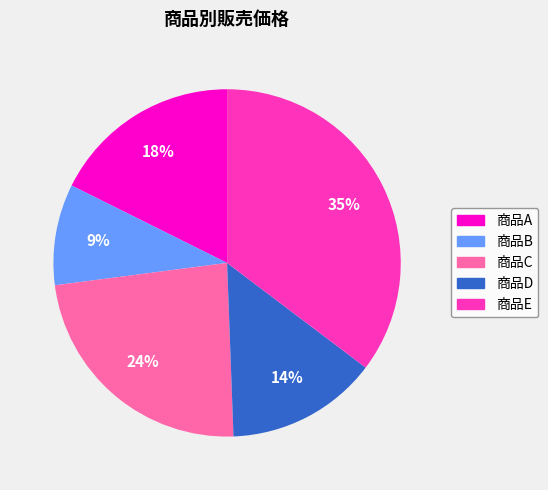

Do 商品D and 商品B together represent more than half of the pie?

No